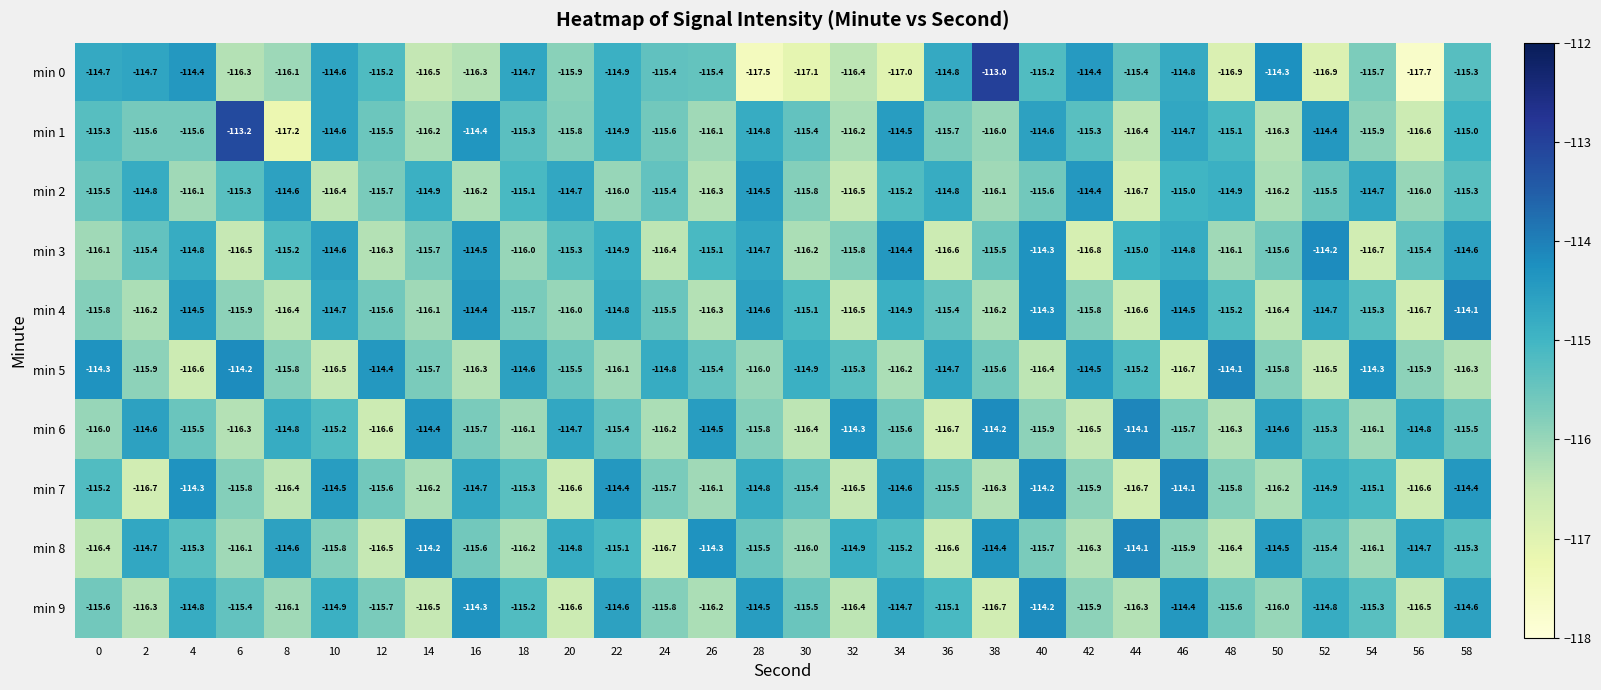

True or false: min 0 has a value of -115.4 at 24.

True